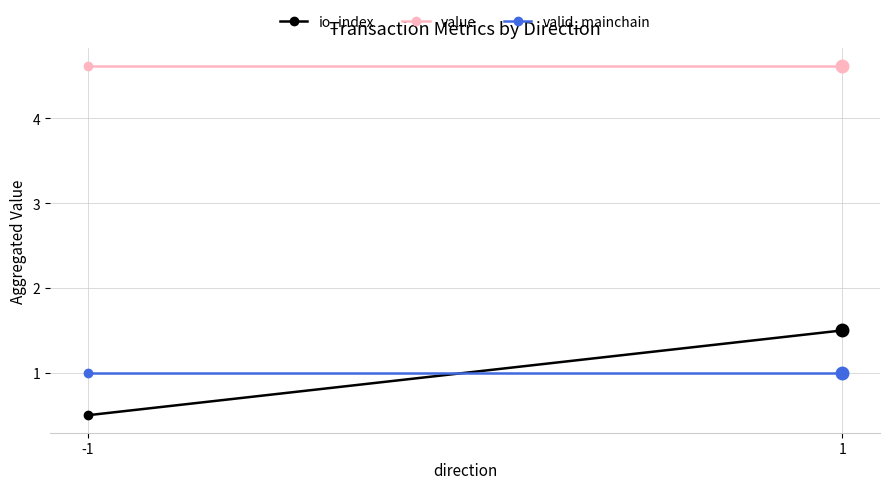

Rank the series at -1 from highest to lowest value.

value, valid_mainchain, io_index